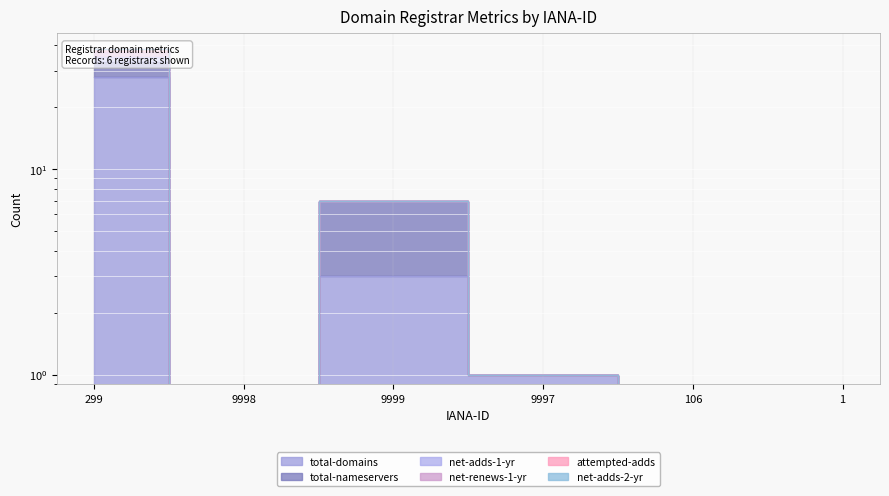

What is the sum of all net-renews-1-yr values?

46